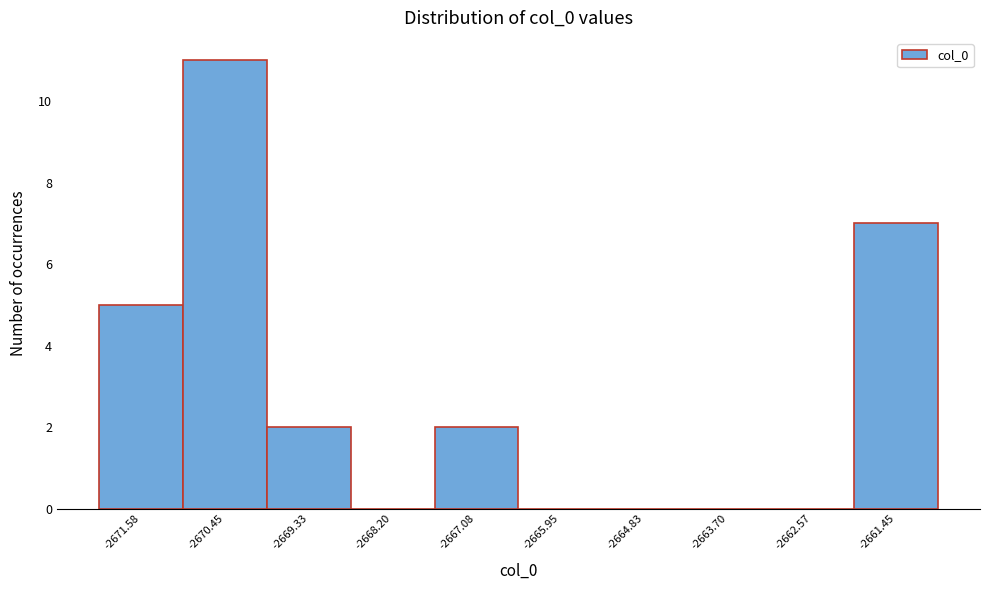

Which range on the x-axis has the tallest bar?

-2671.0 to -2669.8